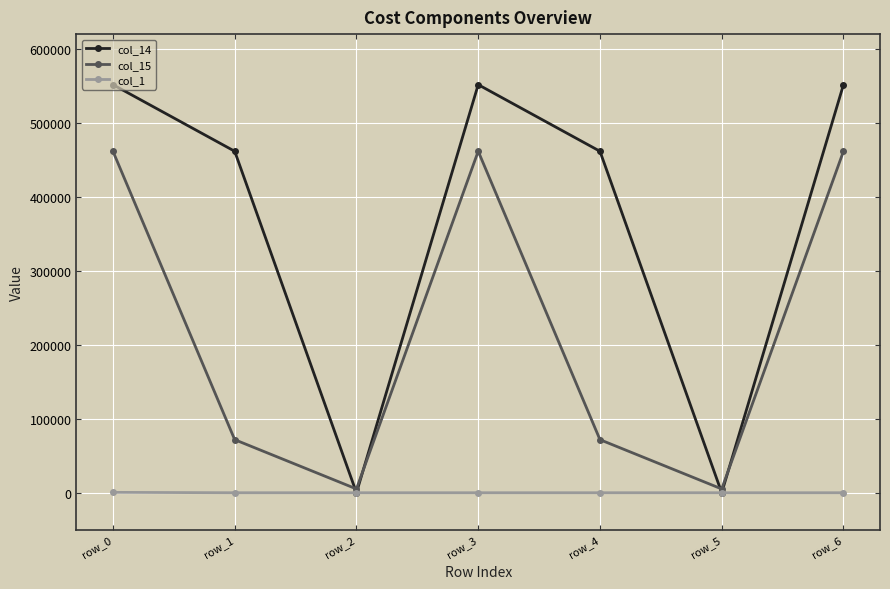

Is the value of col_14 at row_4 greater than the value of col_15 at row_1?

Yes